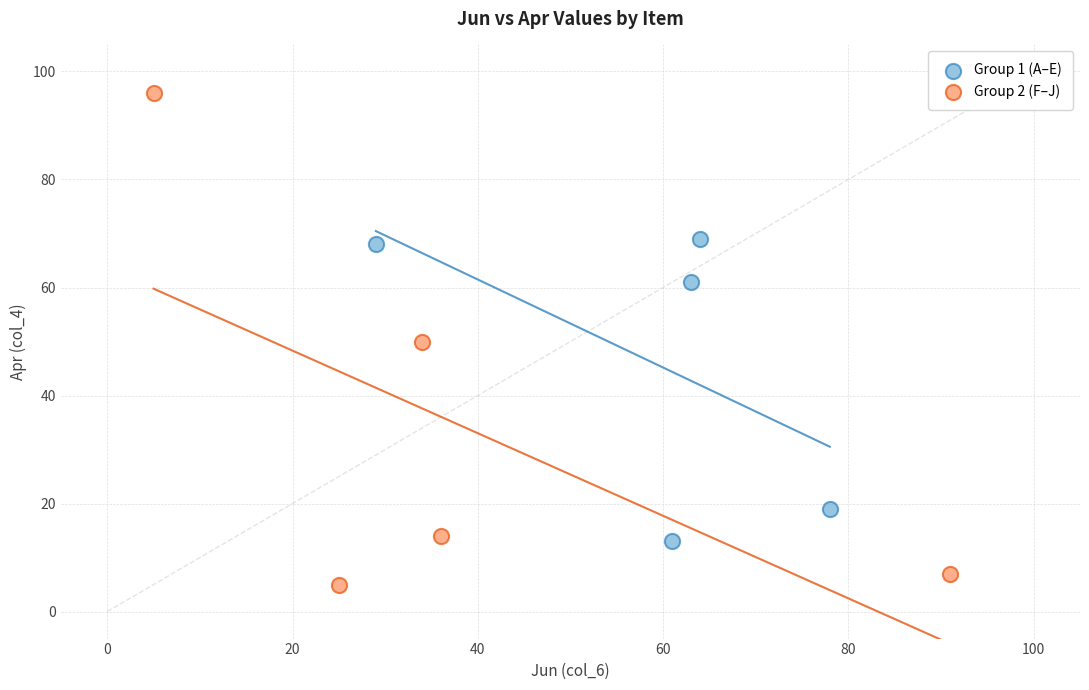

Which series has the widest spread of Y values?

Group 2 (F–J)